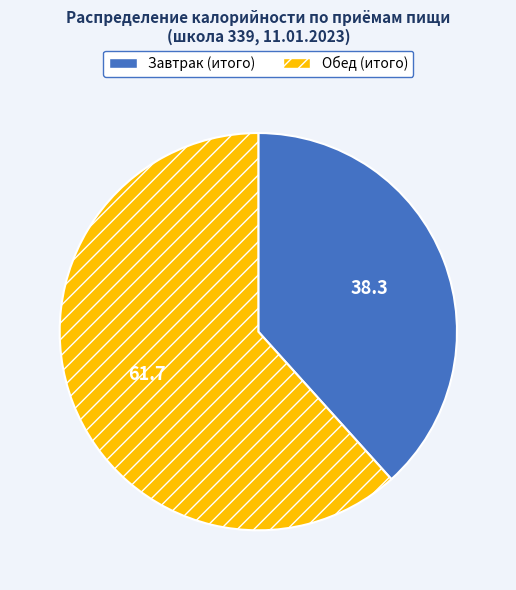

What is the smallest slice in the pie chart?

Завтрак (итого)